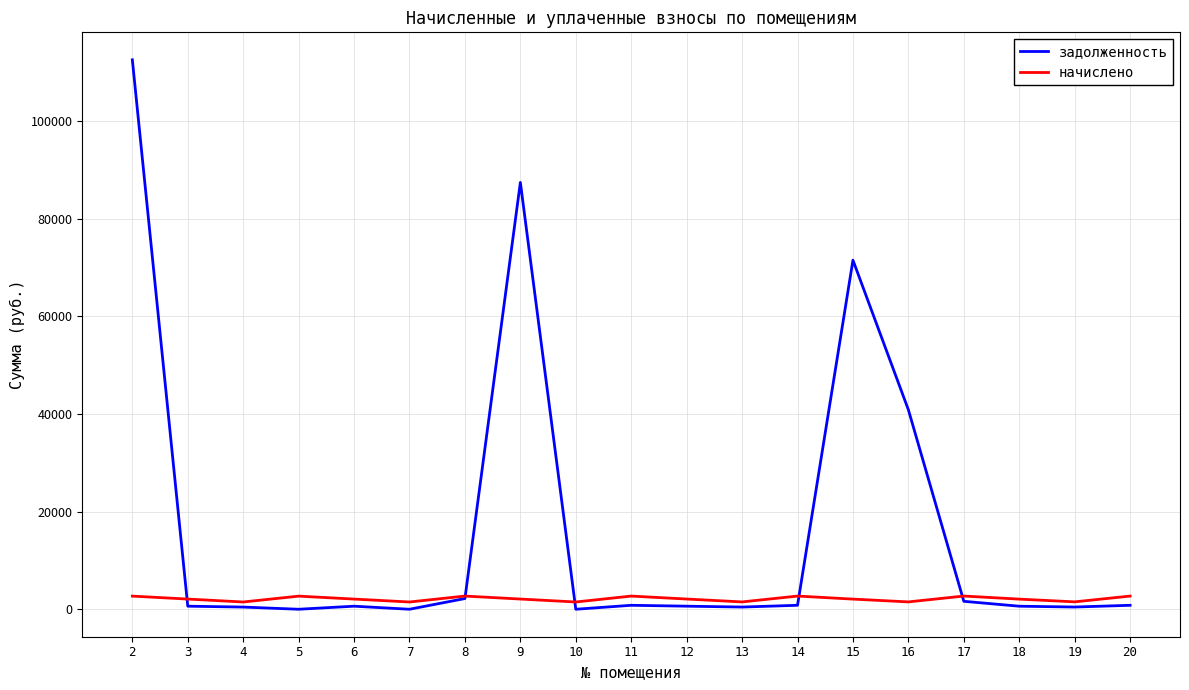

Read the задолженность value at 19.

454.9